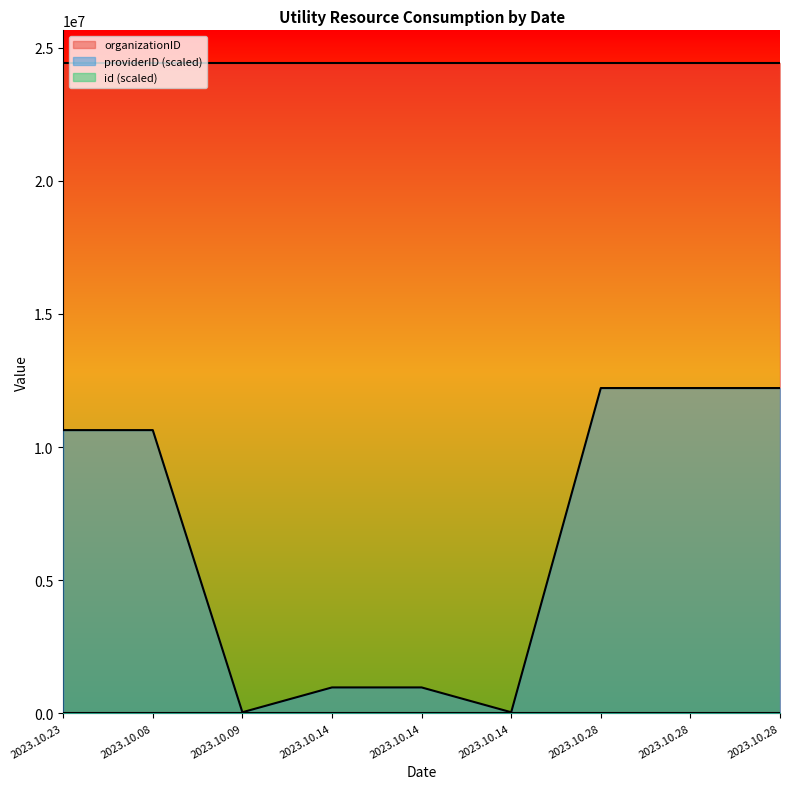

Which series changed the most between 2023.10.14 and 2023.10.14?

id